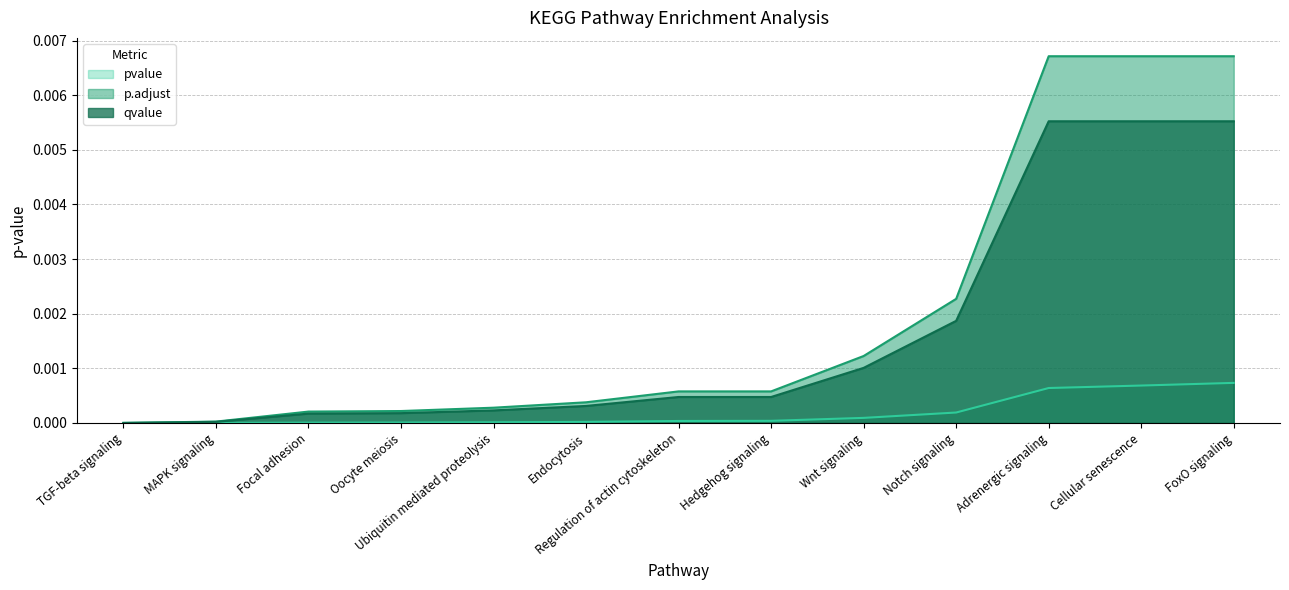

How many lines are shown in the chart?

3